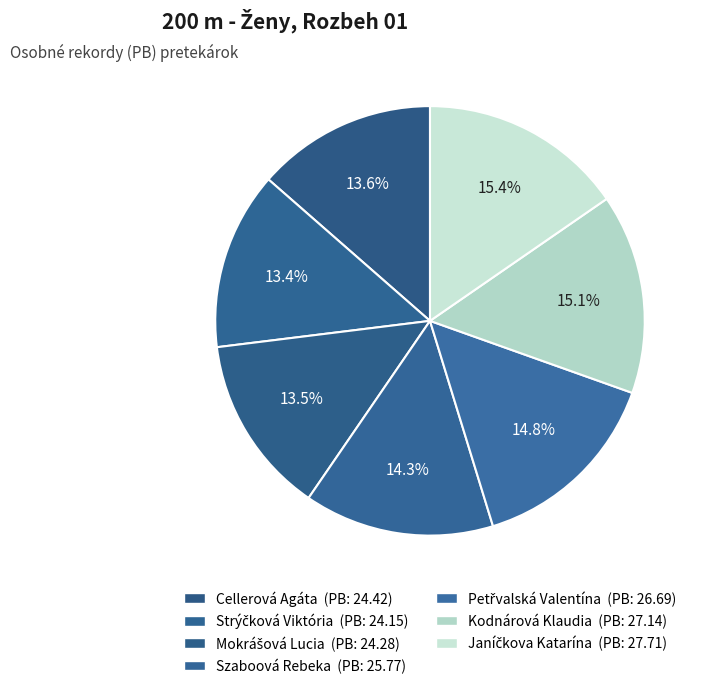

How many slices are in this pie chart?

7